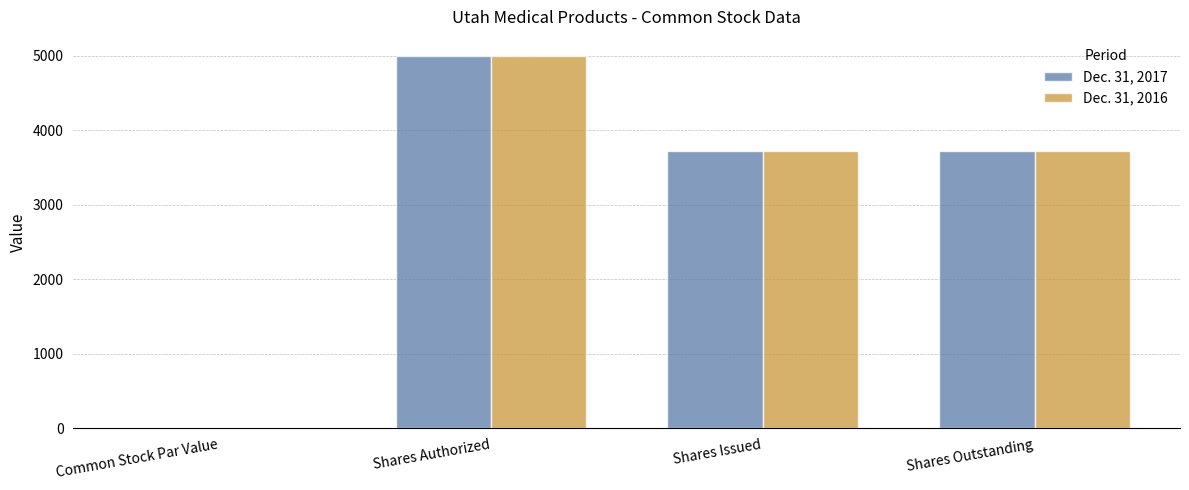

How many groups of bars are there?

4